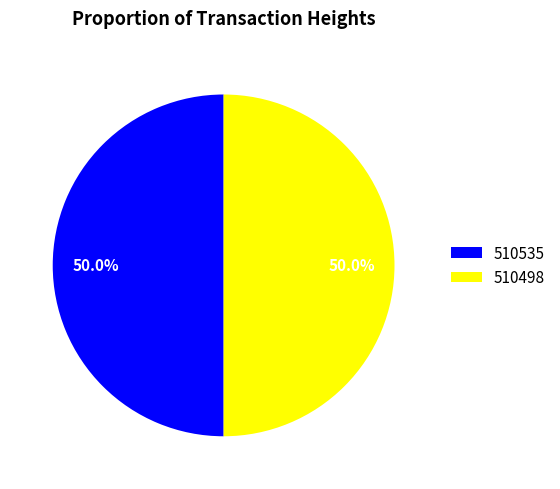

What percentage is NOT represented by 510498?

50.0%